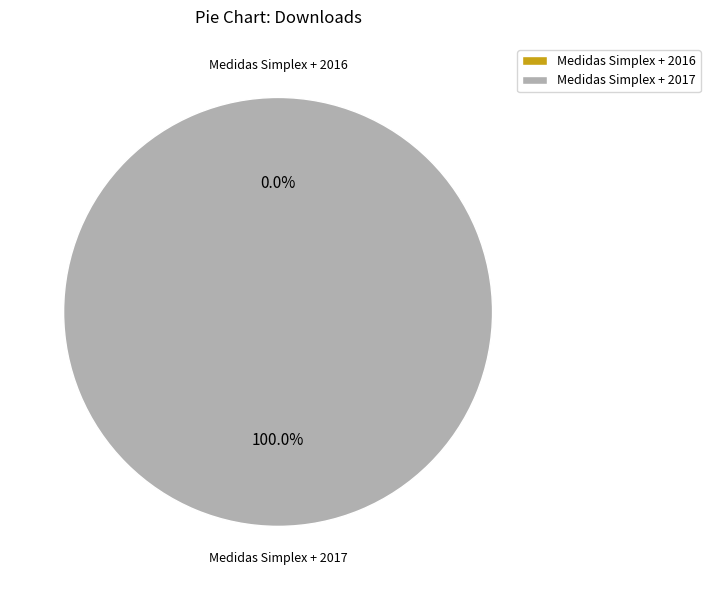

Is it true that Medidas Simplex + 2016 is 0% of the pie?

True